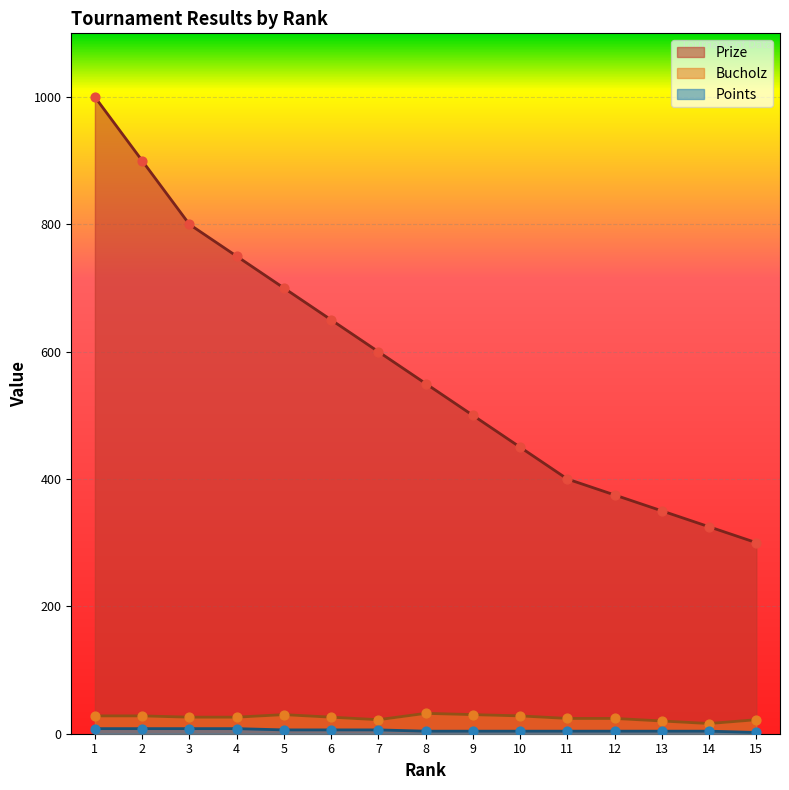

Which series has the largest Y range (max minus min)?

Prize